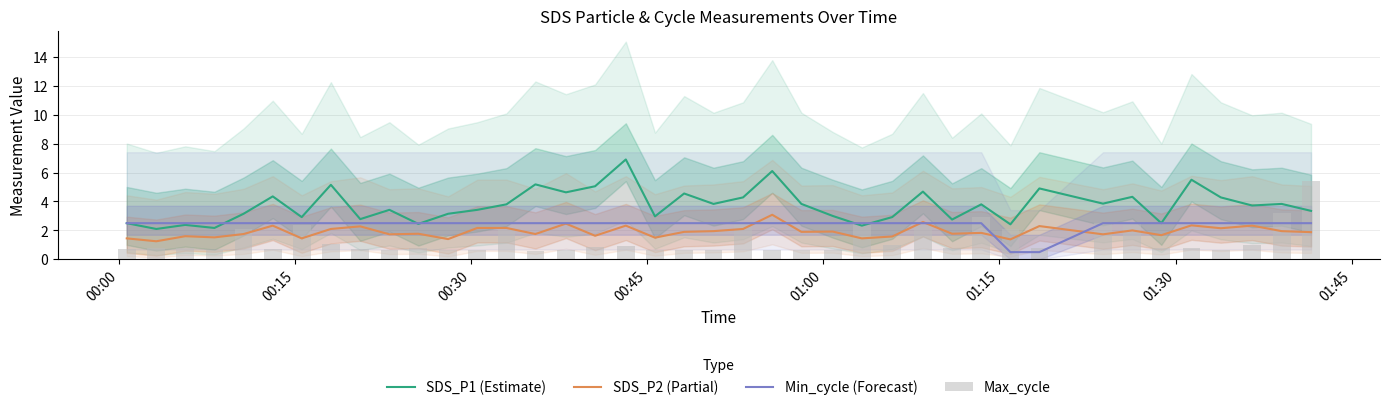

Are the bars grouped side by side (vs. stacked)?

Yes